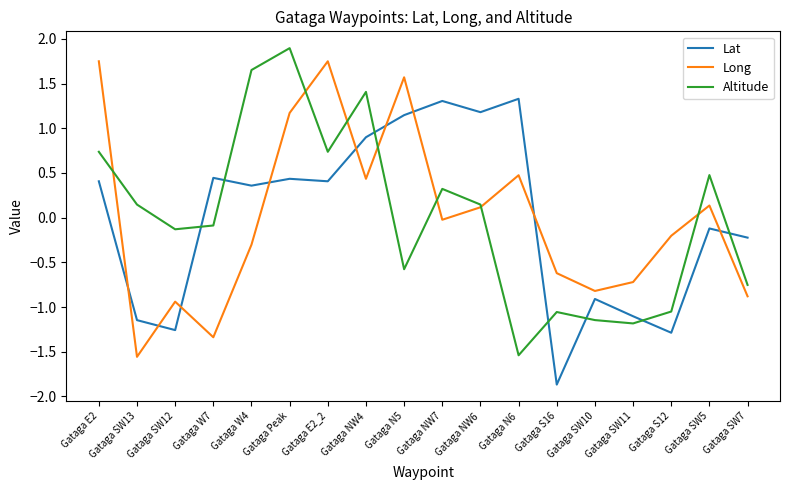

What is the difference between the highest and lowest values at Gataga SW11?

0.5